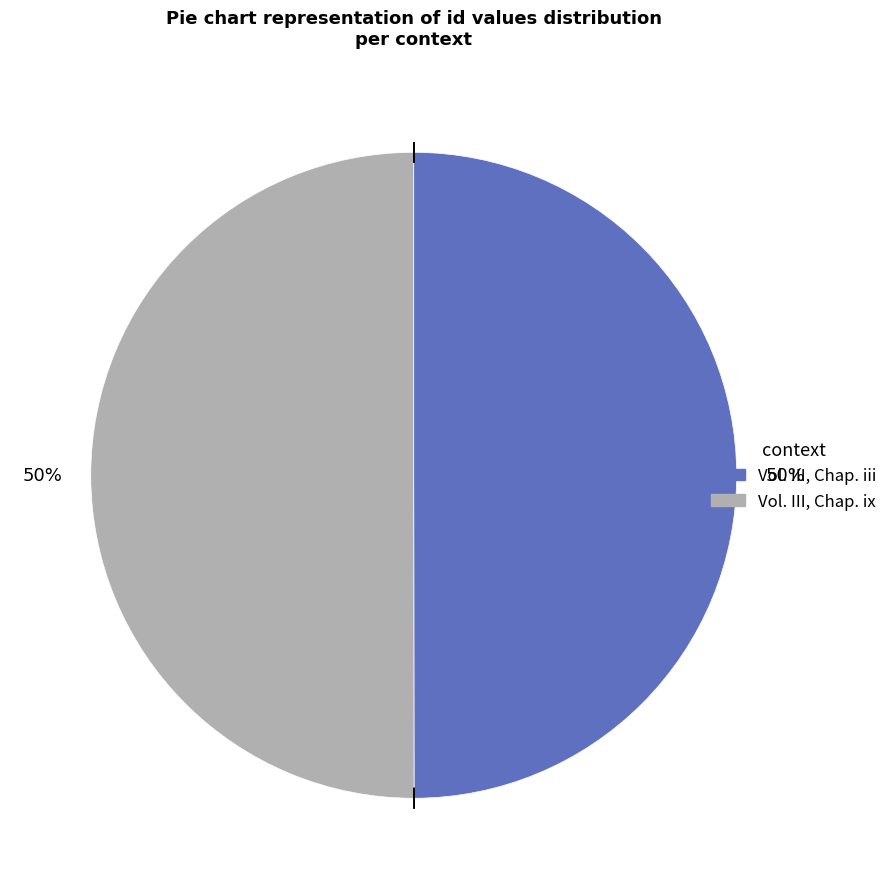

Approximately how many times larger is the value at Vol. III, Chap. iii compared to Vol. III, Chap. ix?

1.0